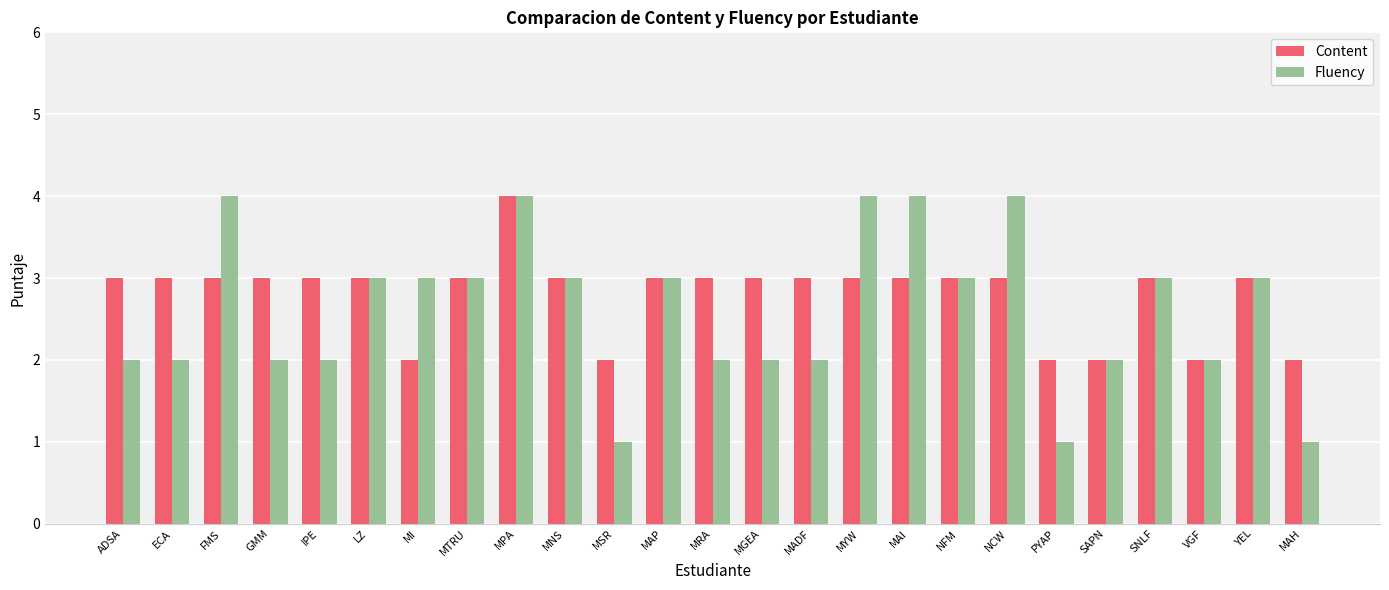

How many groups of bars are there?

25